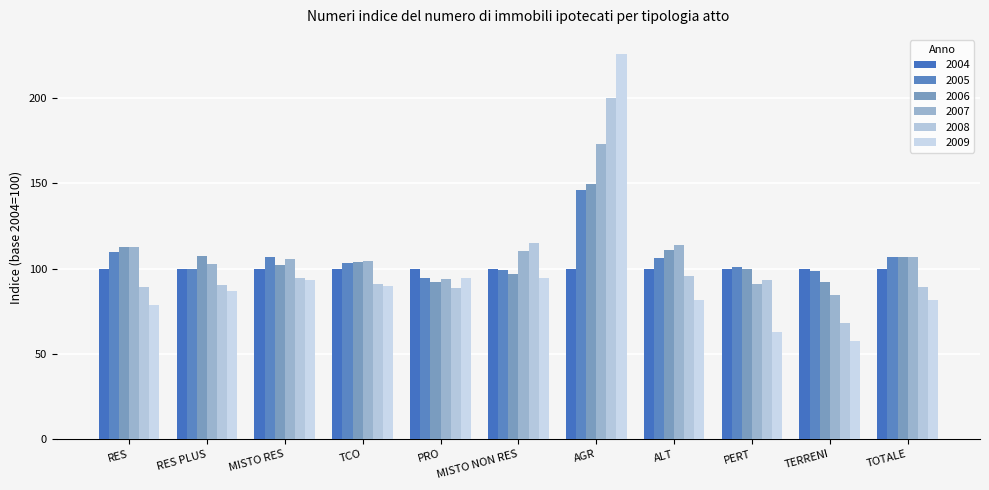

What position from the left is ALT?

8